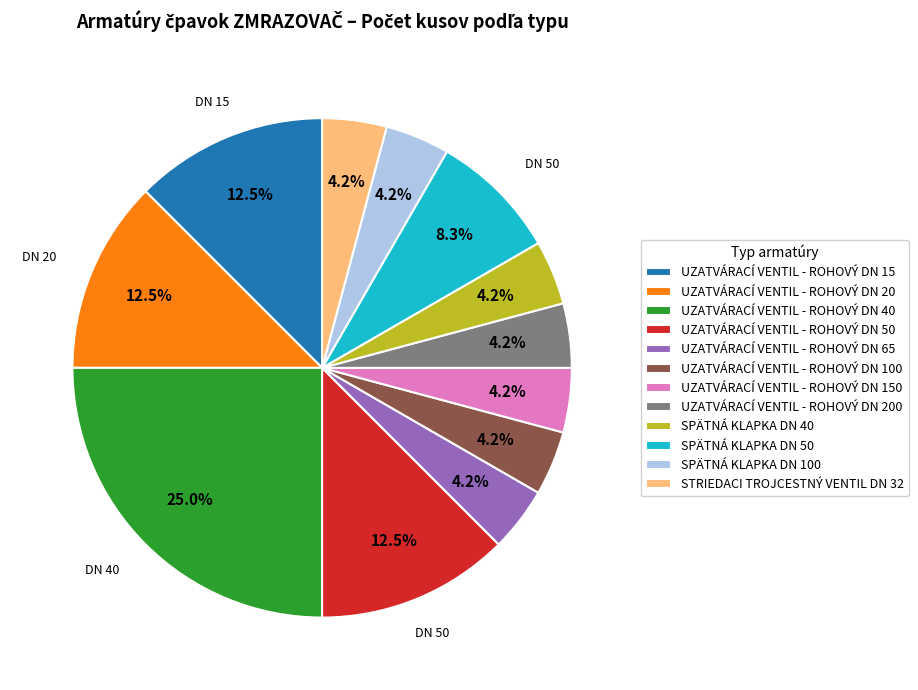

Does any single category account for the majority?

No